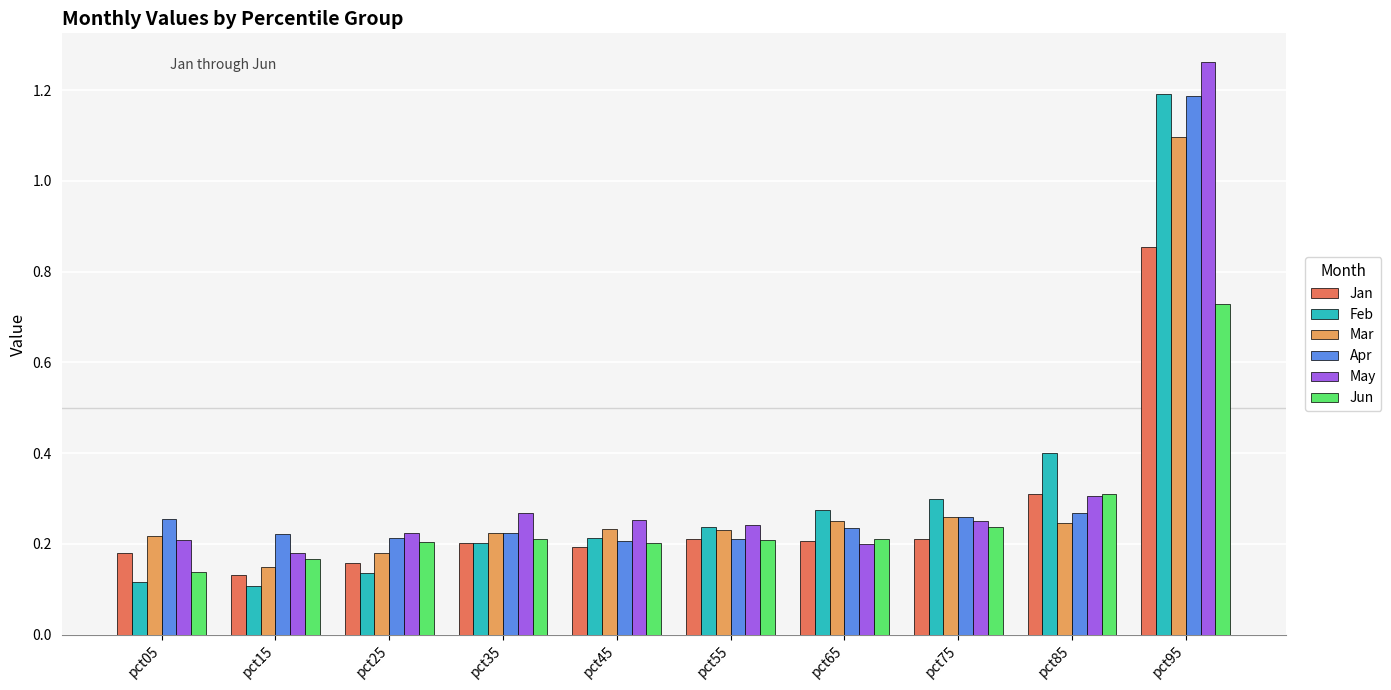

The value of Feb at pct25 is 0.1. True or false?

True